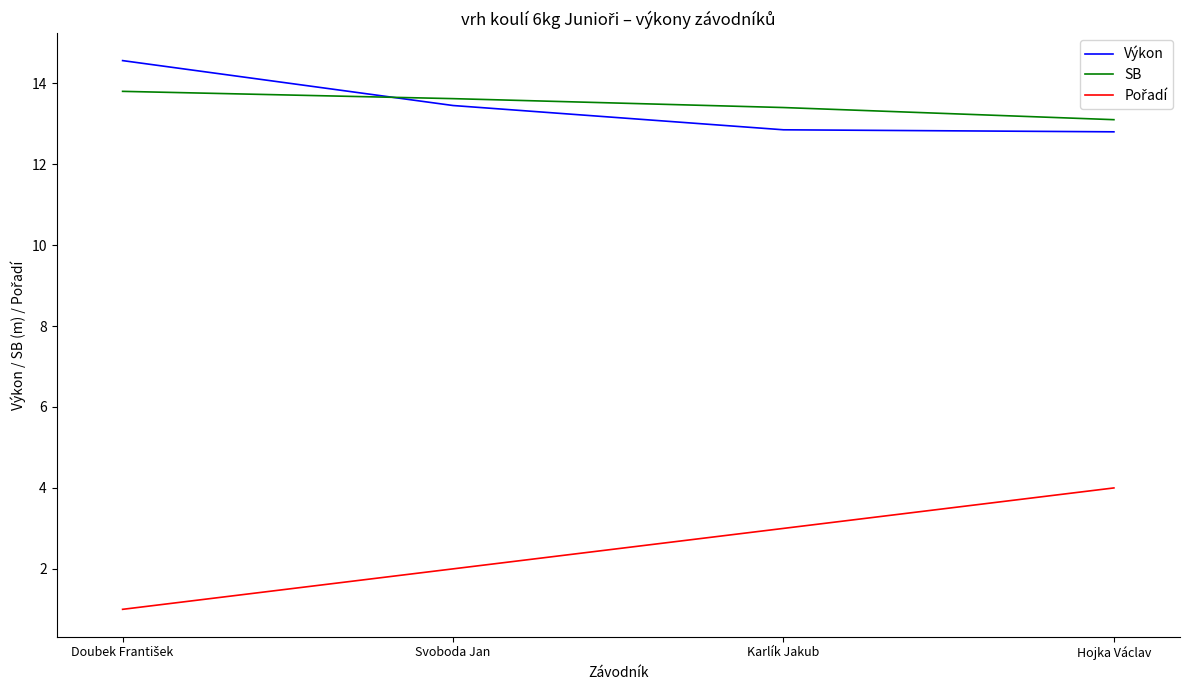

Which category has the lowest value in the SB series?

Hojka Václav